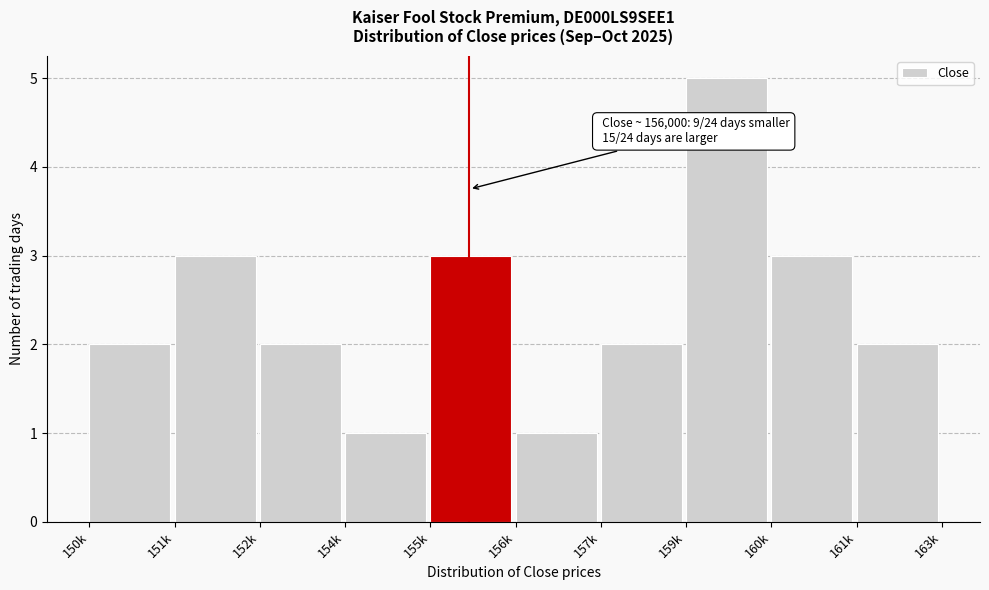

Reading right to left, extract all data points from this chart.

161k=2	160k=3	159k=5	157k=2	156k=1	155k=3	154k=1	152k=2	151k=3	150k=2